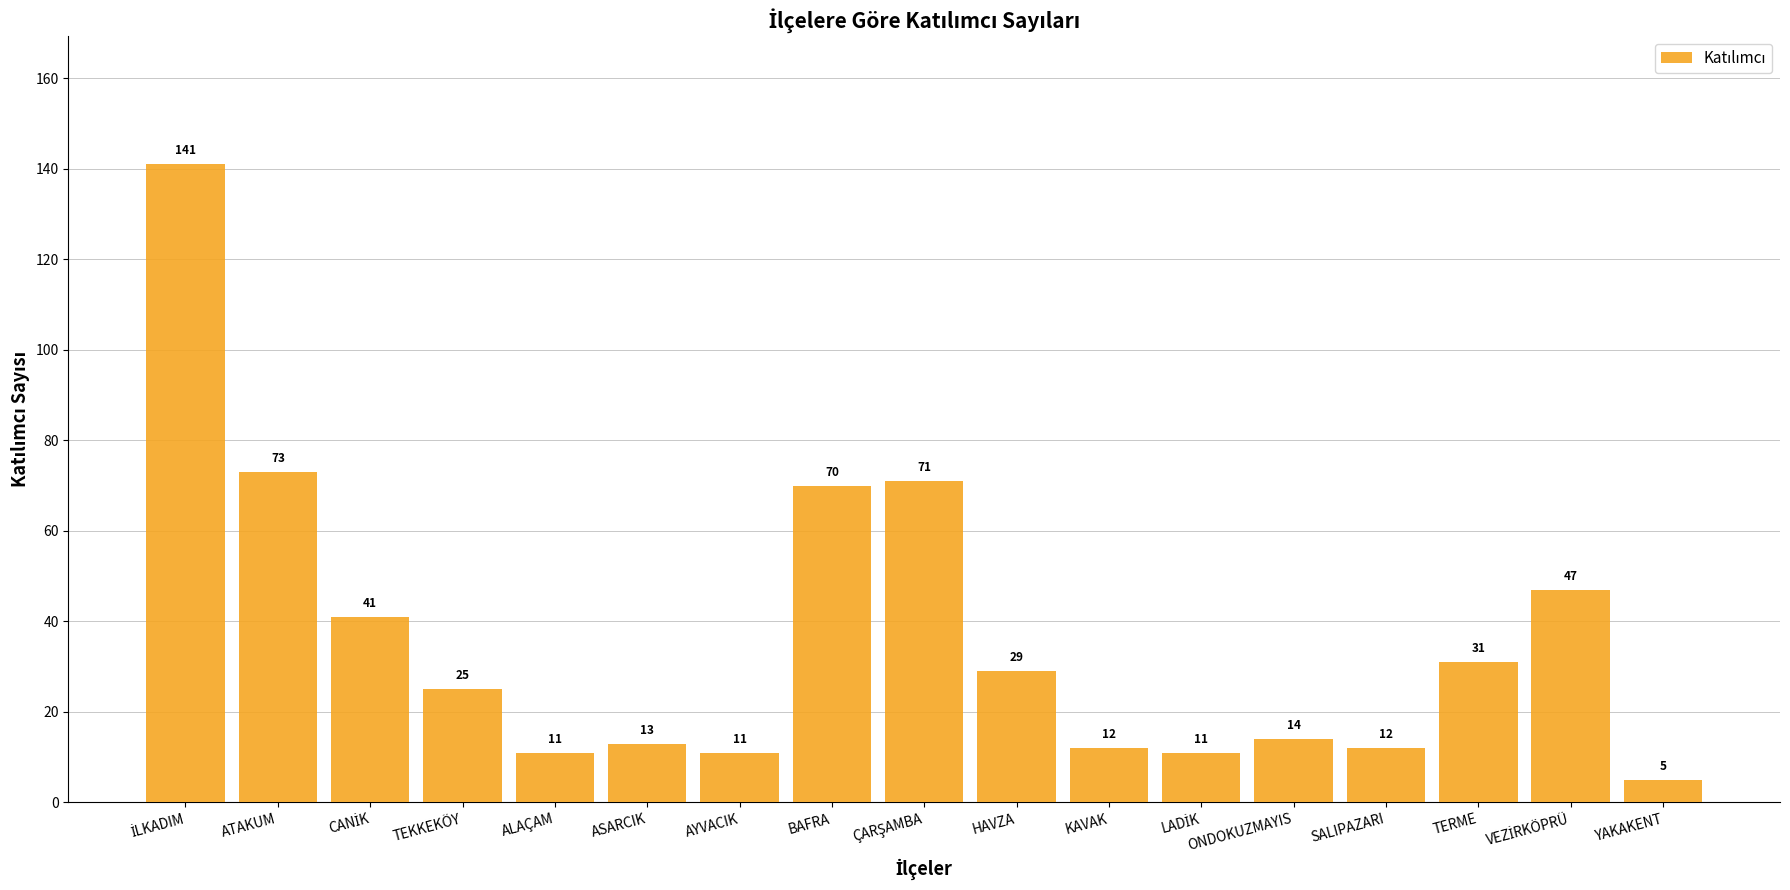

True or false: the data shows 29 at HAVZA.

True